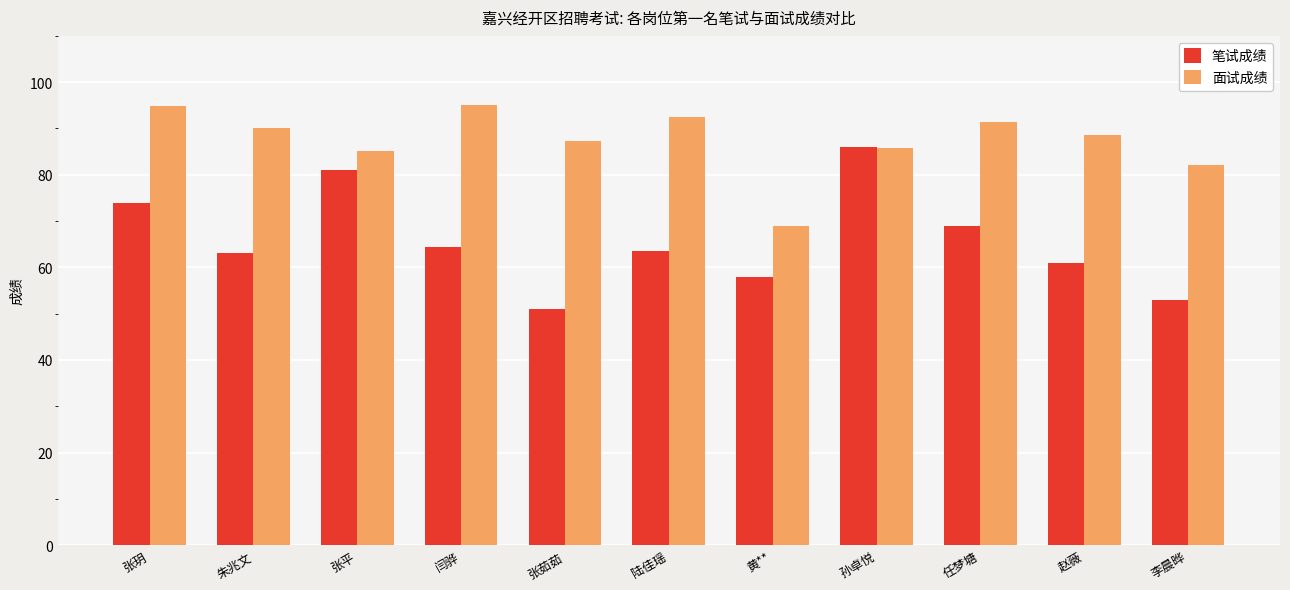

At 任梦塘, list the series in order from smallest to largest.

笔试成绩, 面试成绩